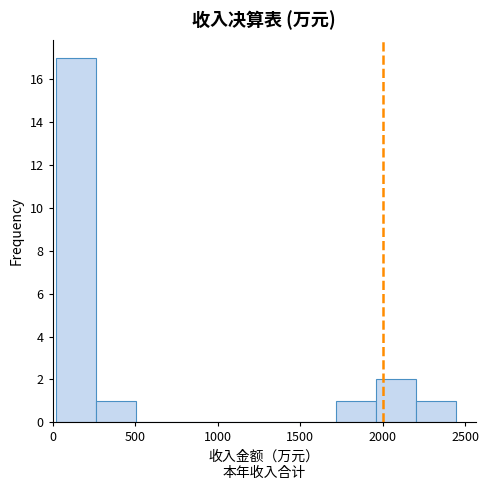

Which range on the x-axis has the tallest bar?

0 to 250